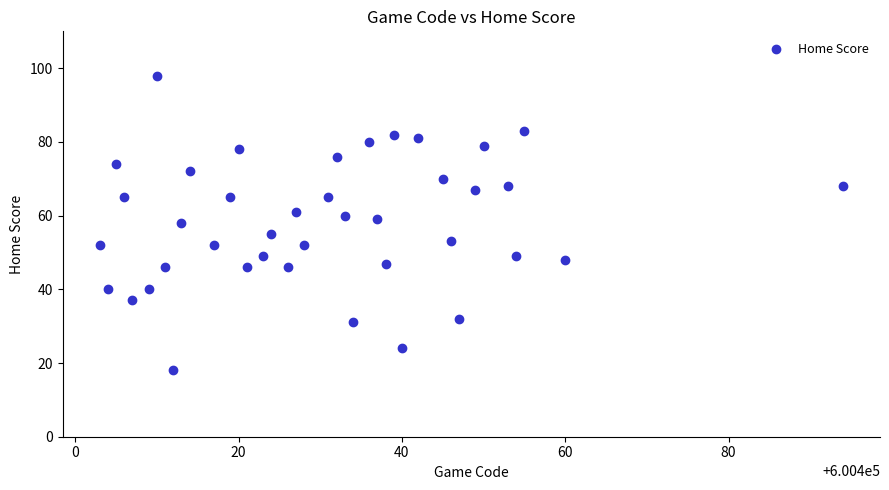

What is the range of Y values (max minus min)?

80